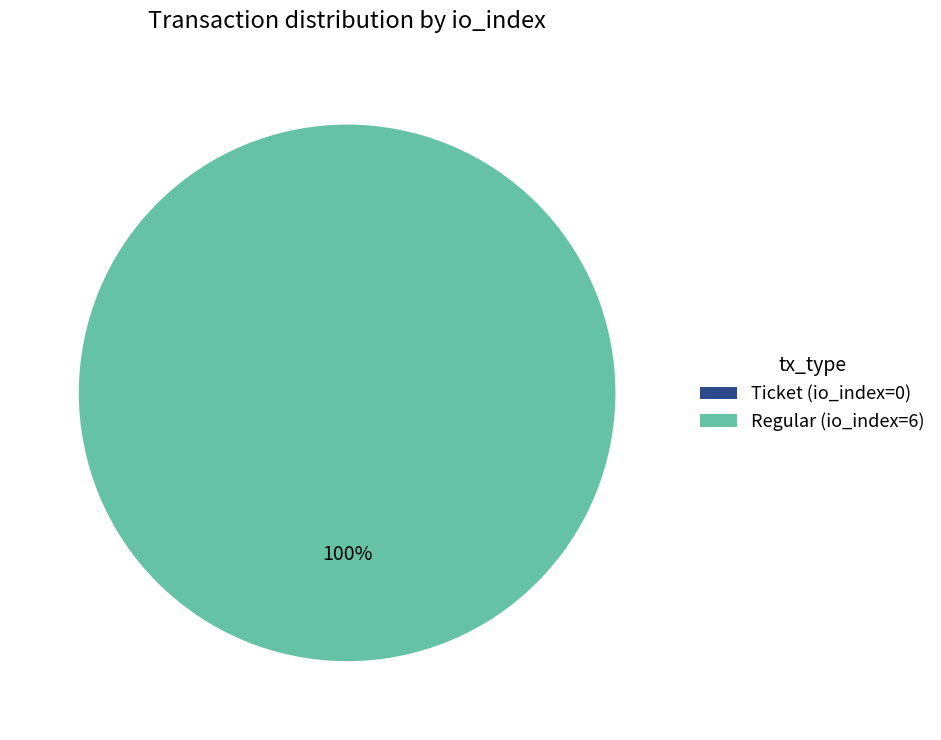

What percentage is the Regular (io_index=6) slice, to the nearest percent?

100%